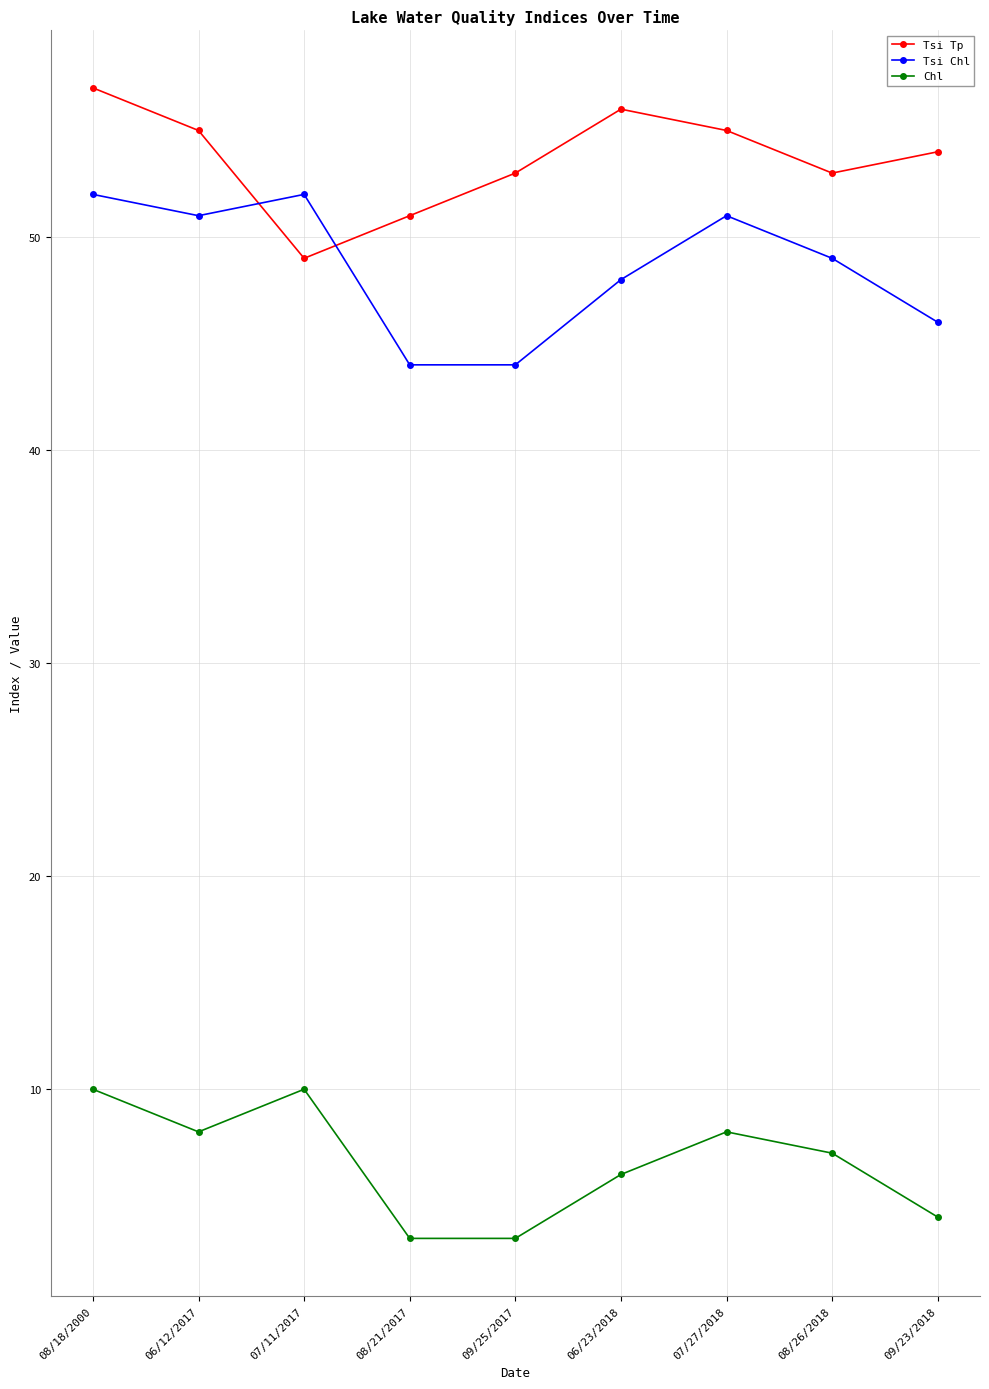

Between which two adjacent categories do Tsi Chl and Tsi Tp first intersect?

06/12/2017 and 07/11/2017